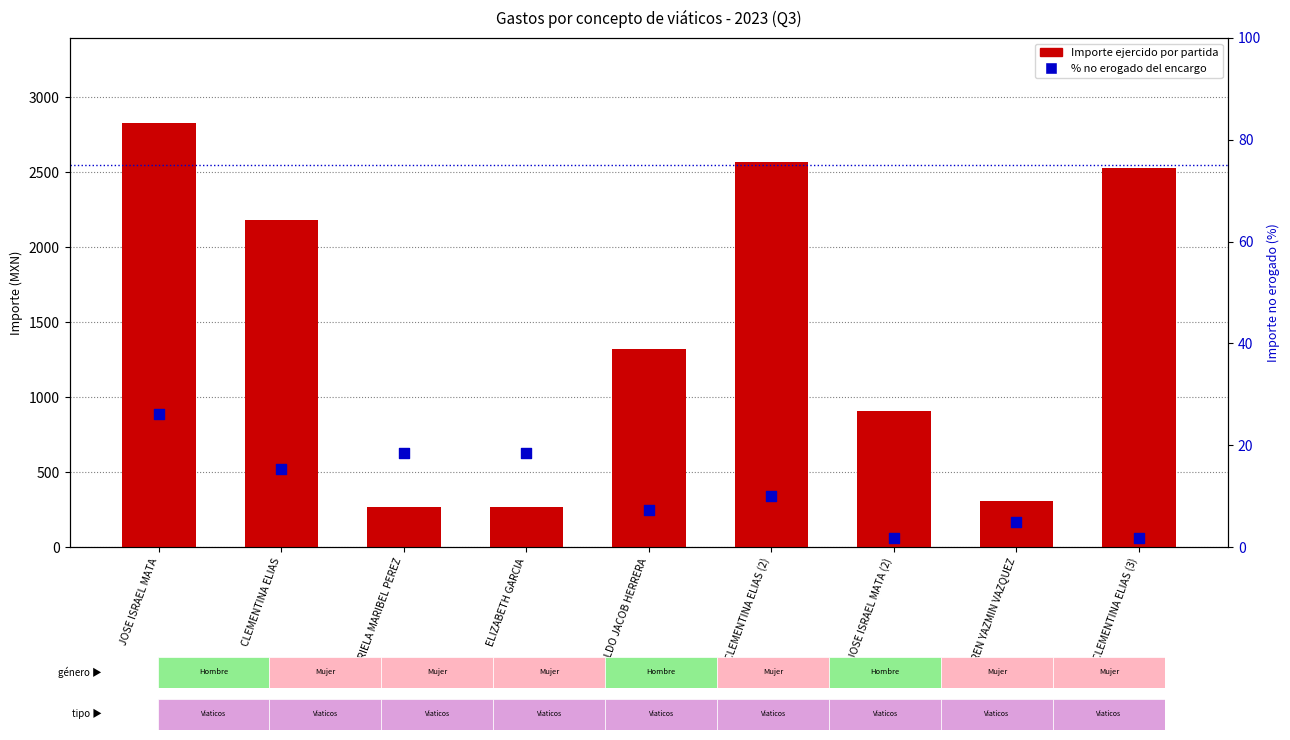

At how many categories does at least one series exceed 679?

6